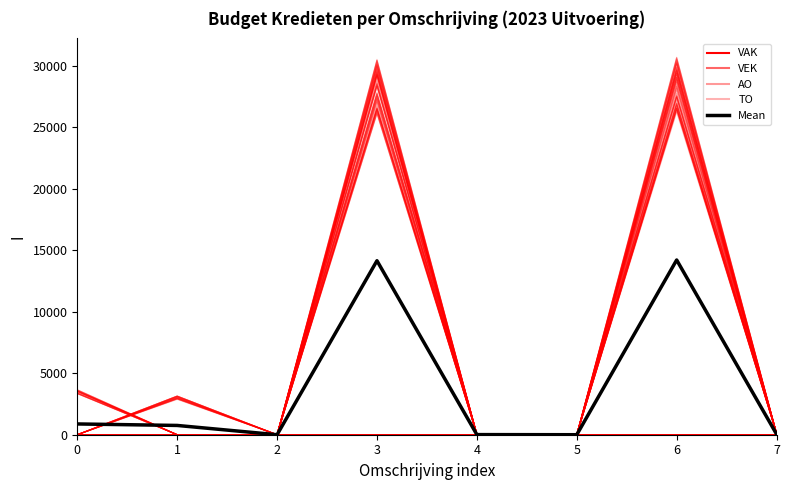

How many data points does each series have?

8